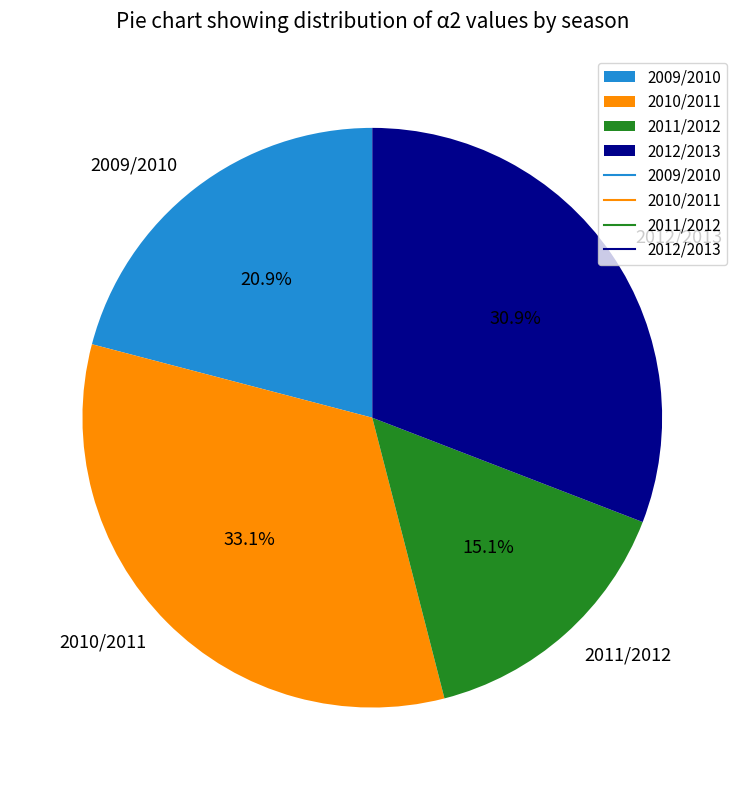

To the nearest percent, what percentage of the pie is 2009/2010?

21%